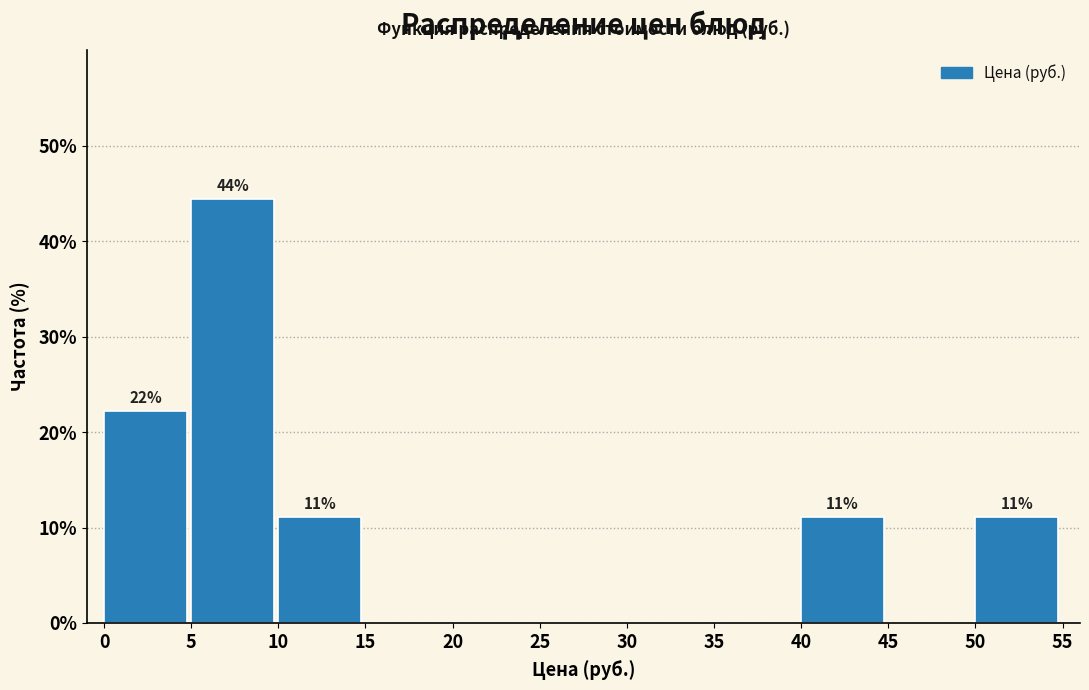

Over which range of the x-axis is the bar tallest?

5 to 10